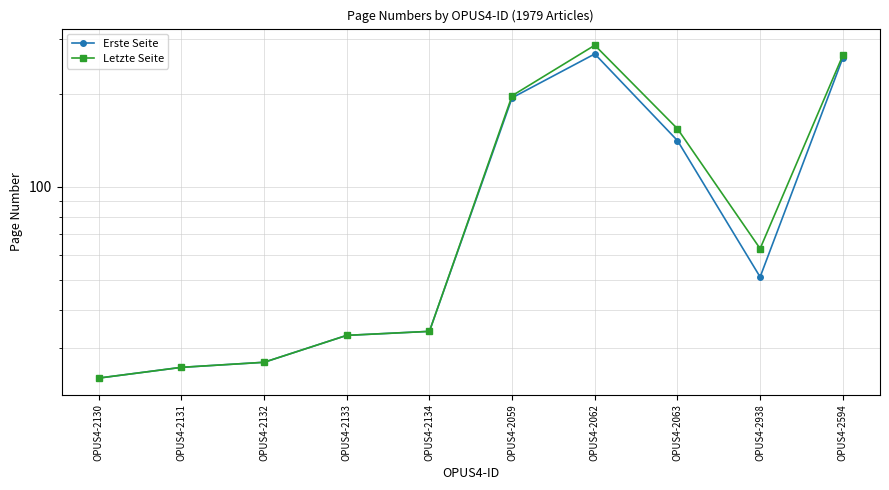

What is the highest value of the Letzte Seite series?

287